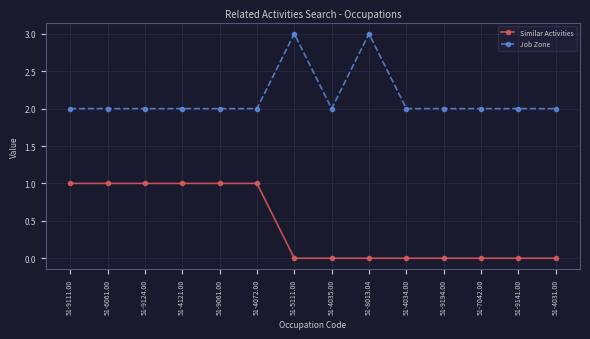

What is the label of the 4th point from the right?

51-9194.00